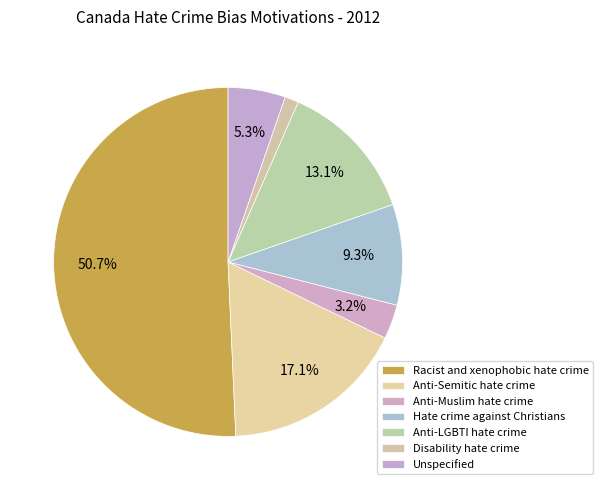

Count the number of slices in the pie.

7